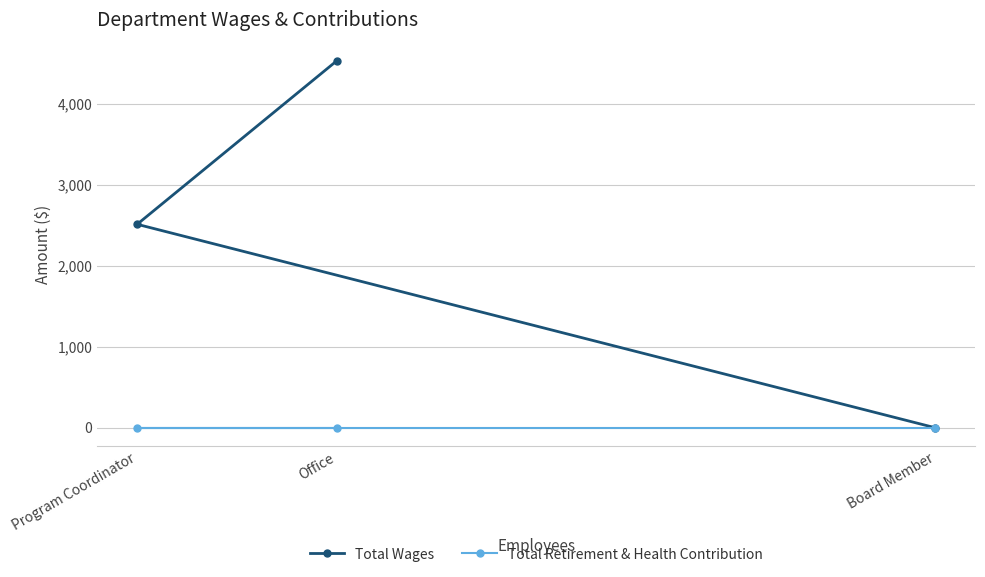

Reading left to right, list all the values displayed in this chart.

Total Wages: Program Coordinator=2514	Office=4533	Board Member=0
Total Retirement & Health Contribution: Program Coordinator=0	Office=0	Board Member=0